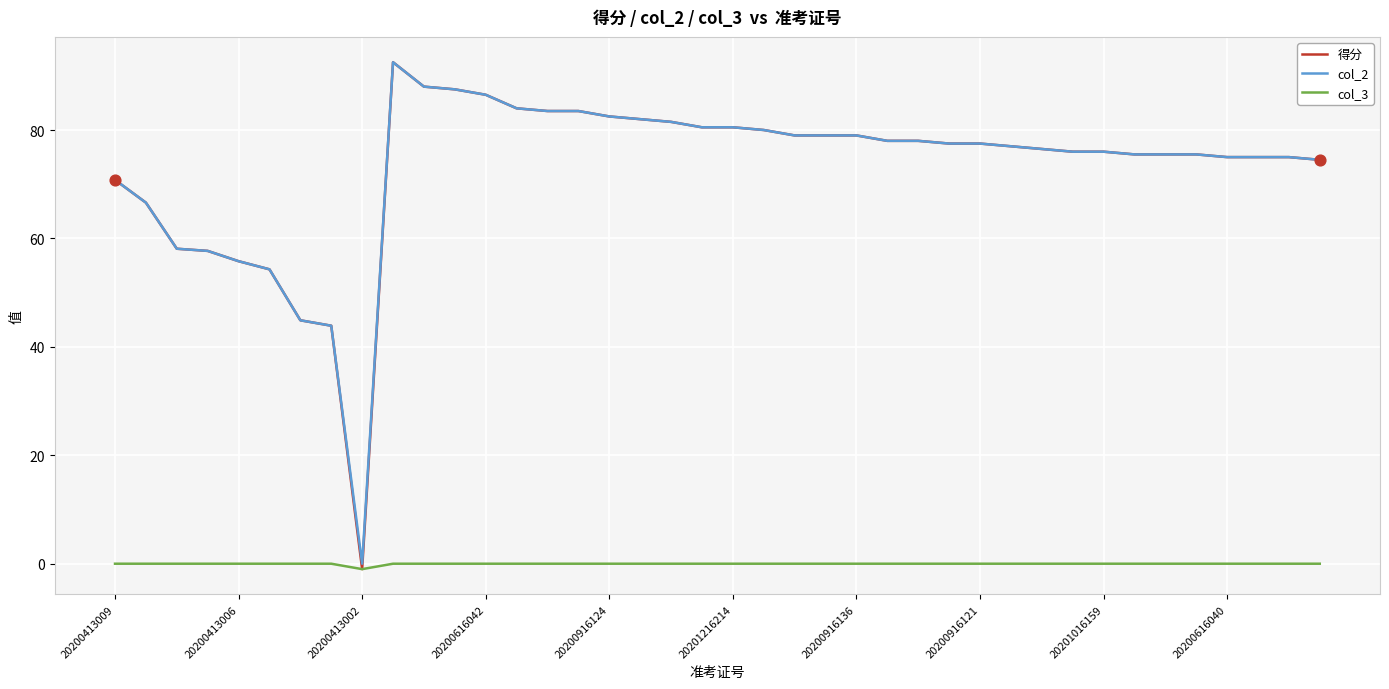

Which series has the widest spread of values?

得分